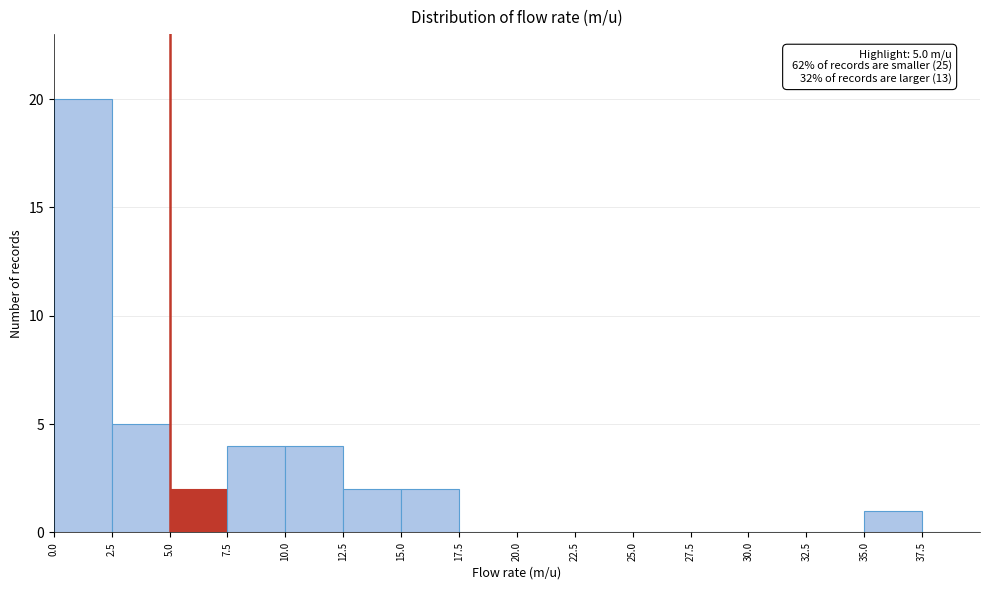

Over which range of the x-axis is the bar tallest?

0.0 to 2.5